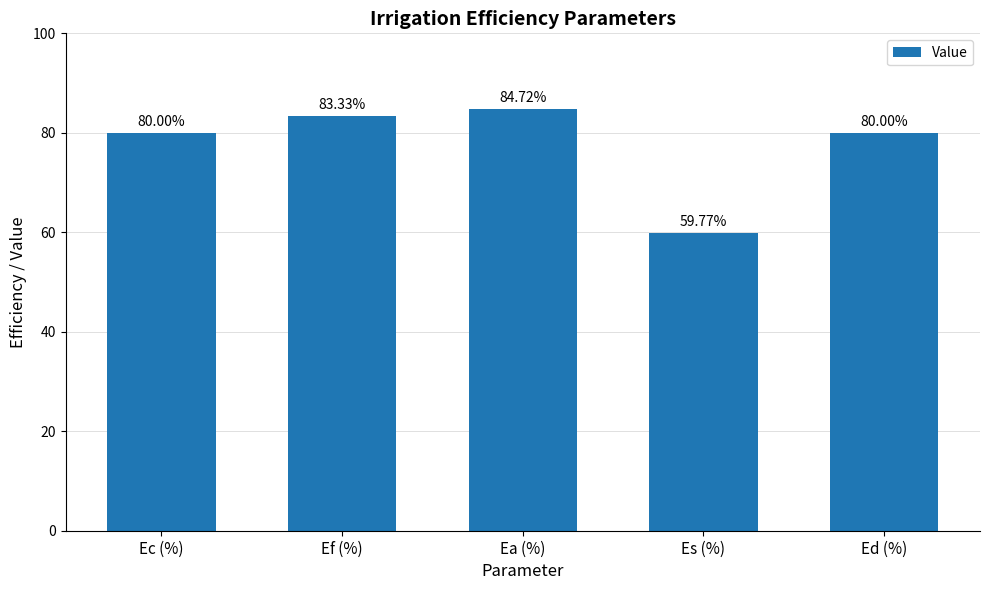

What is the minimum value shown in the chart?

59.8